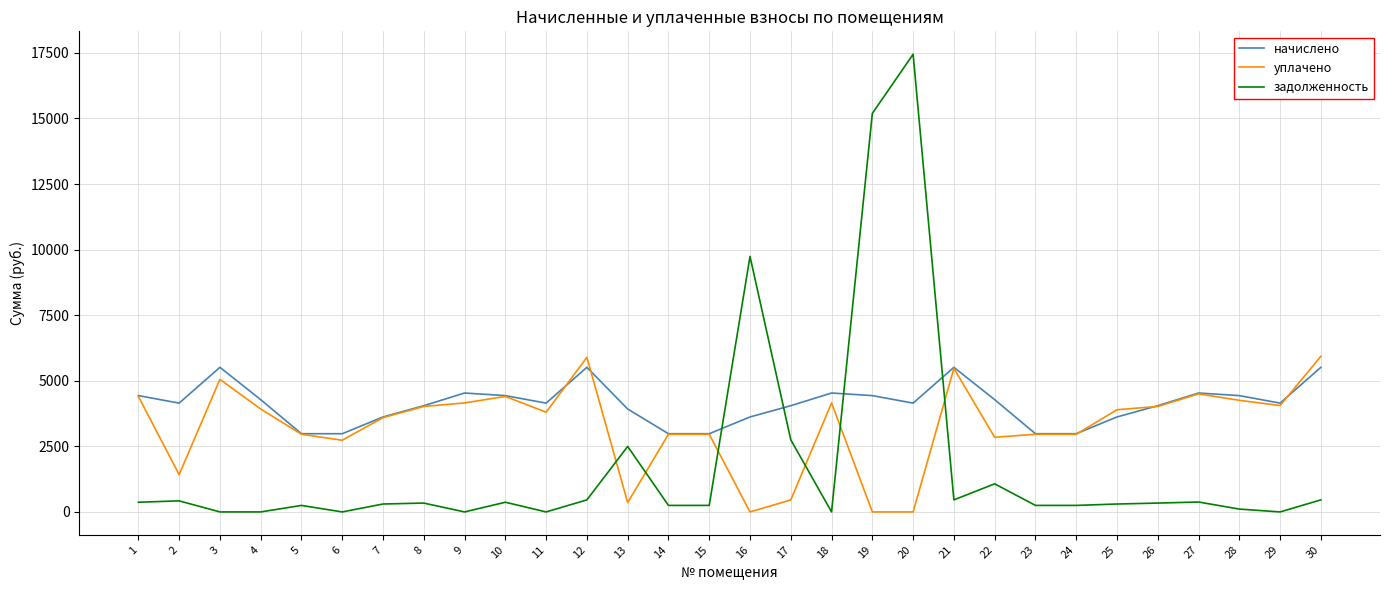

Does the chart have visible grid lines?

Yes